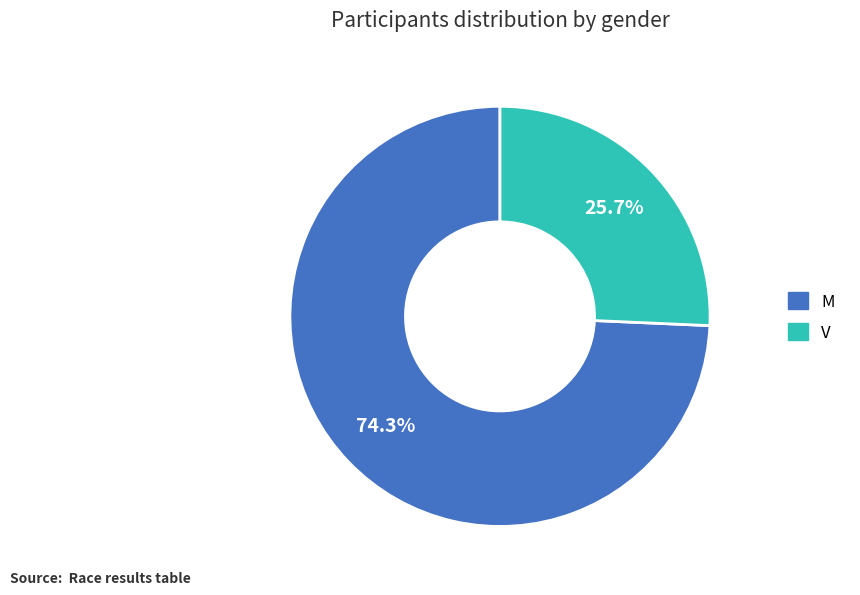

Is it true that M is 88% of the pie?

False